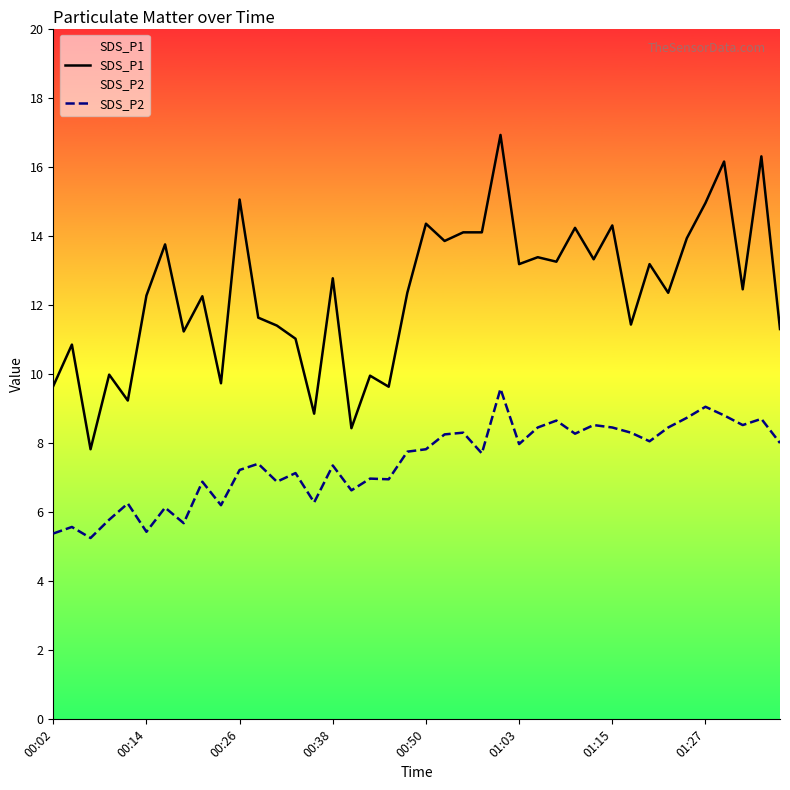

Rank the series by their average value, from highest to lowest.

SDS_P1, SDS_P2